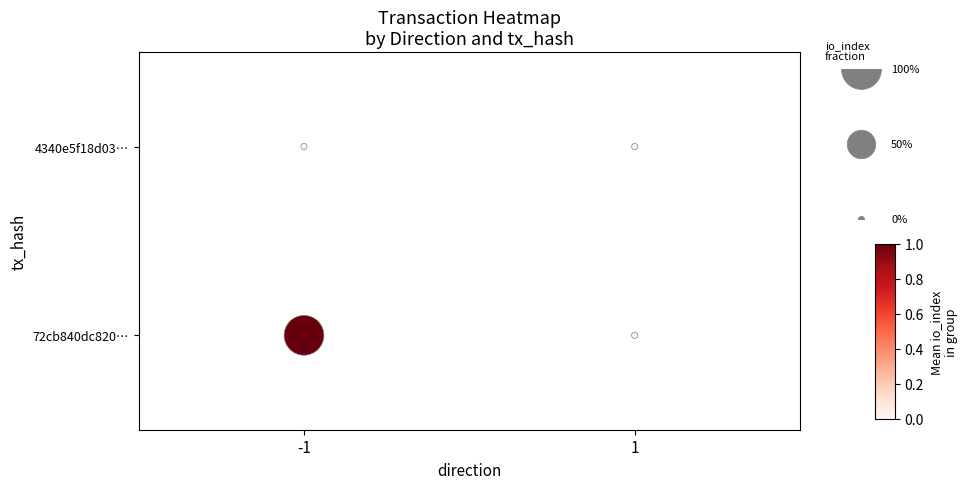

What is the change in value from 1 to -1?

+1